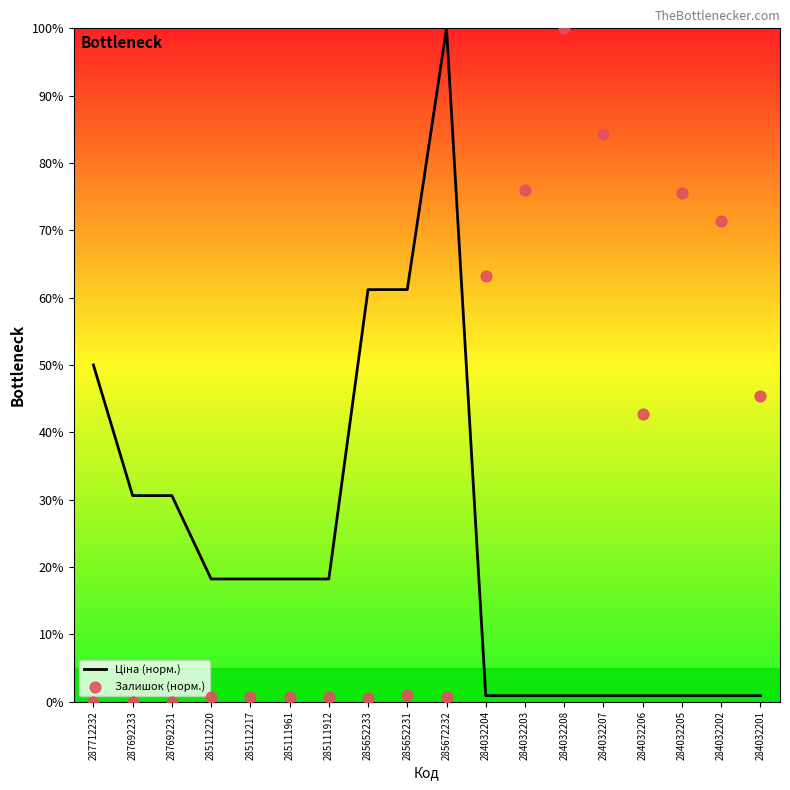

Which series contains the highest Y value?

Ціна (норм.)